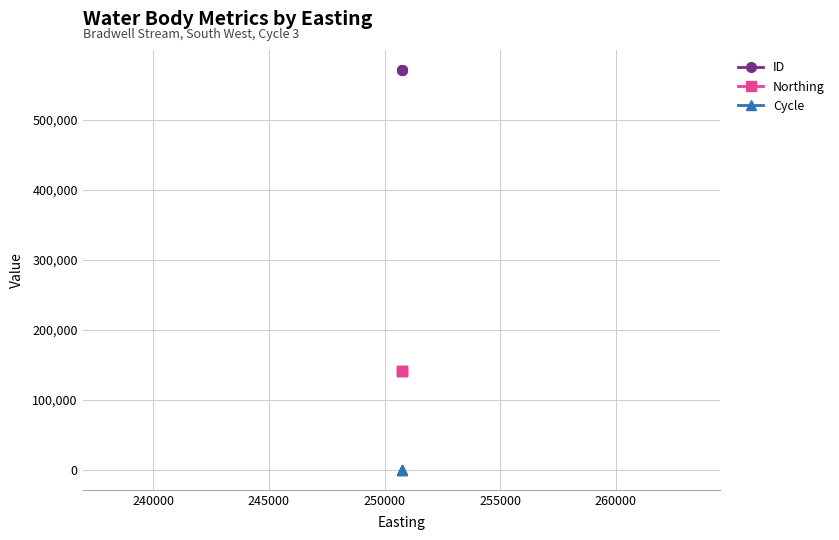

Rank the series at 240000 from lowest to highest value.

Cycle, Northing, ID